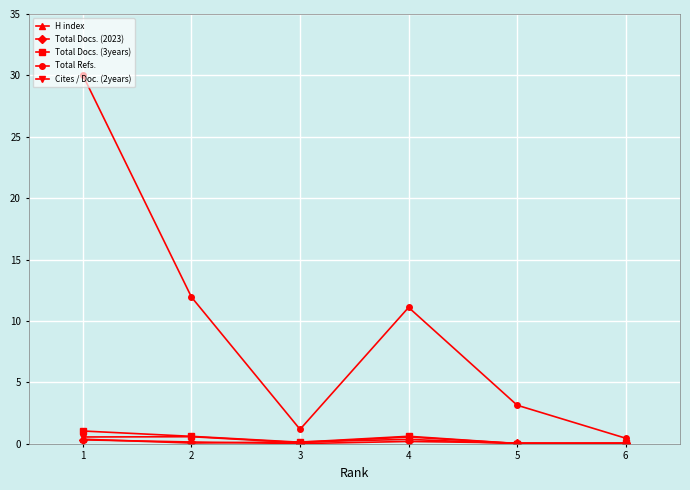

What is the total value across all series at 1?

32.3